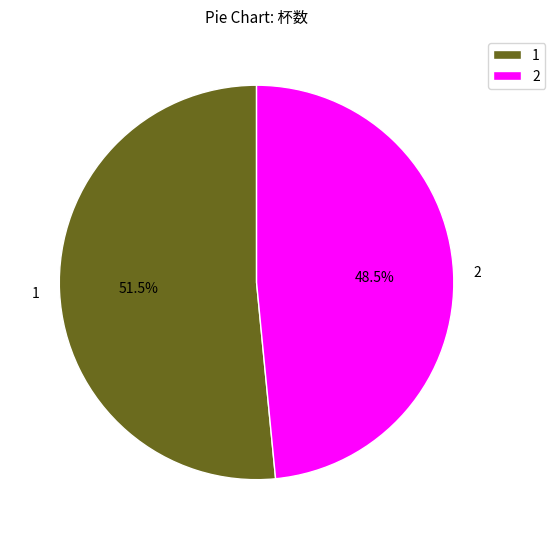

Between 2 and 1, which is larger?

1